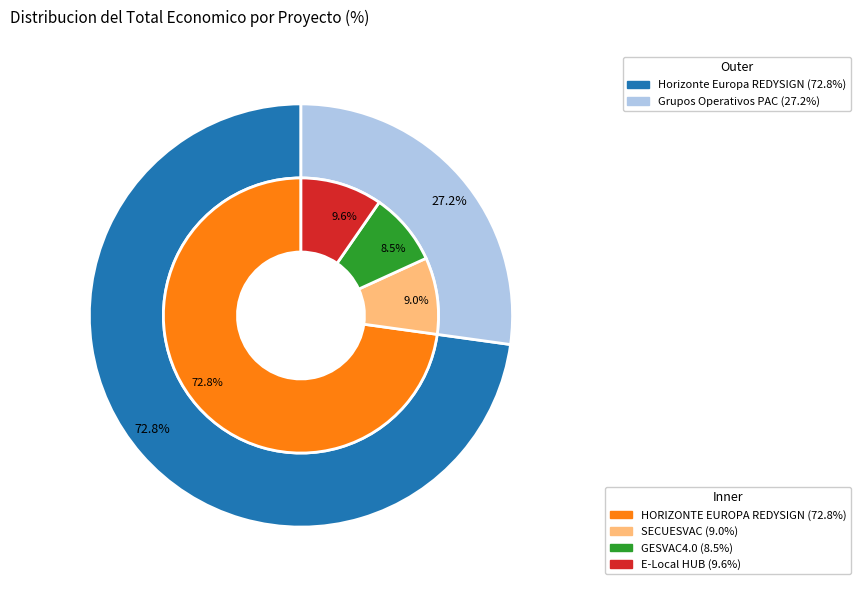

What percentage is the E-Local HUB slice, to the nearest percent?

10%